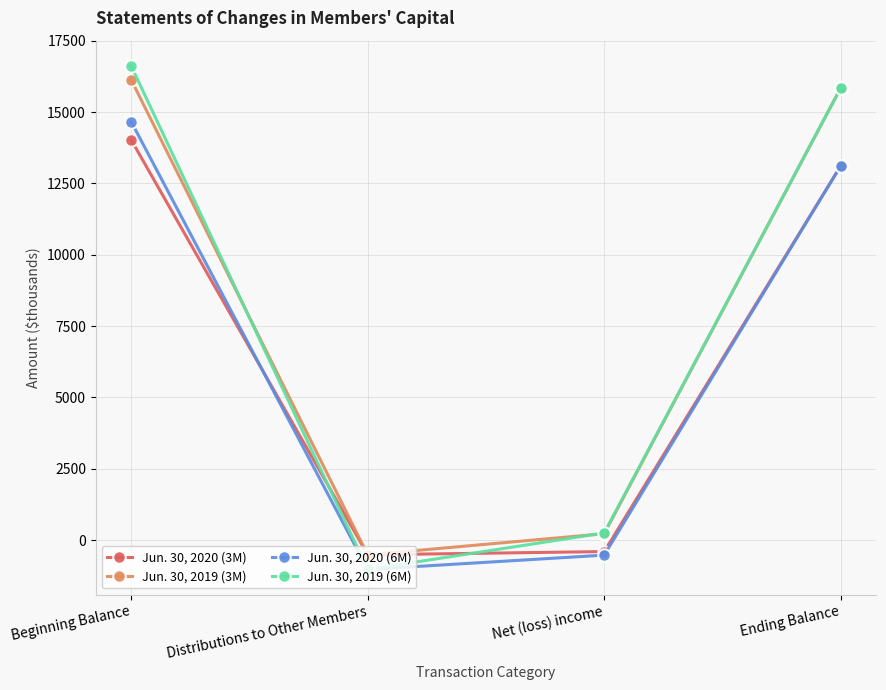

What is the approximate value of Jun. 30, 2019 (3M) at Distributions to Other Members, to the nearest 100?

-500